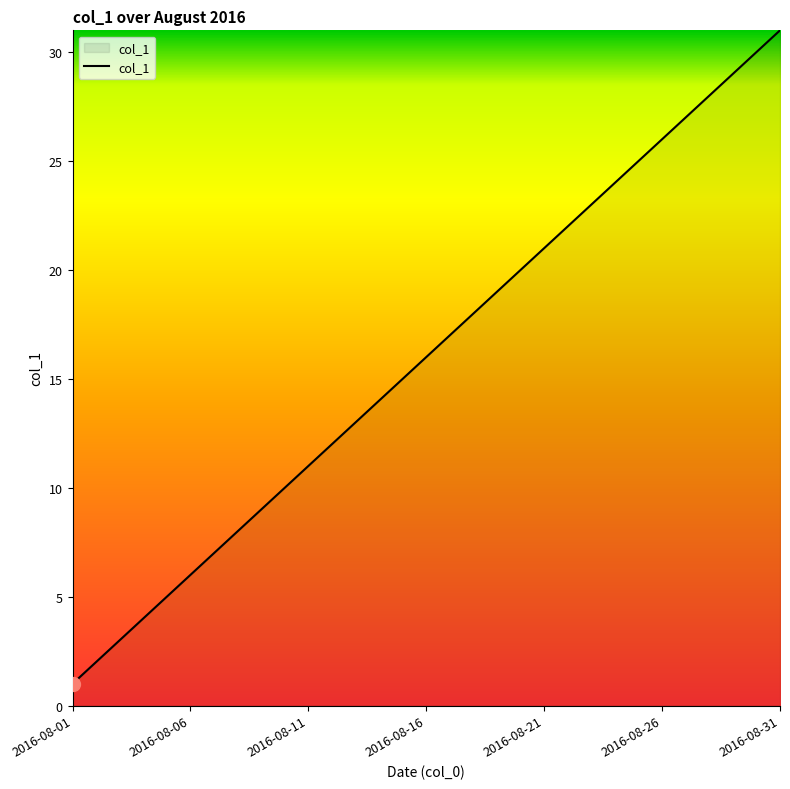

What is the greatest value displayed?

31